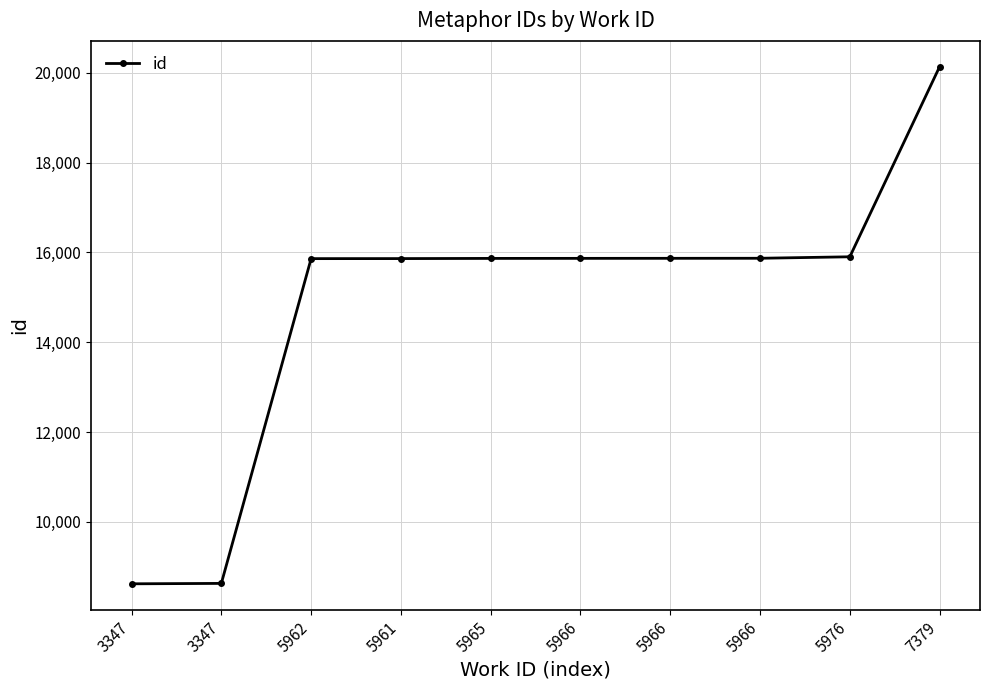

How many lines are shown in the chart?

1